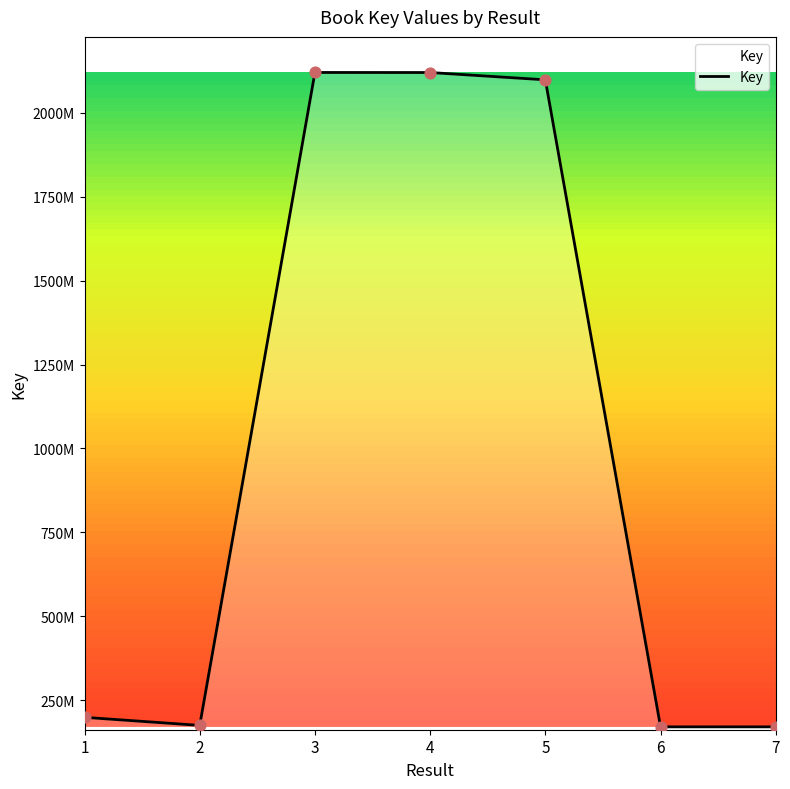

Which has a higher value, 4 or 3?

3